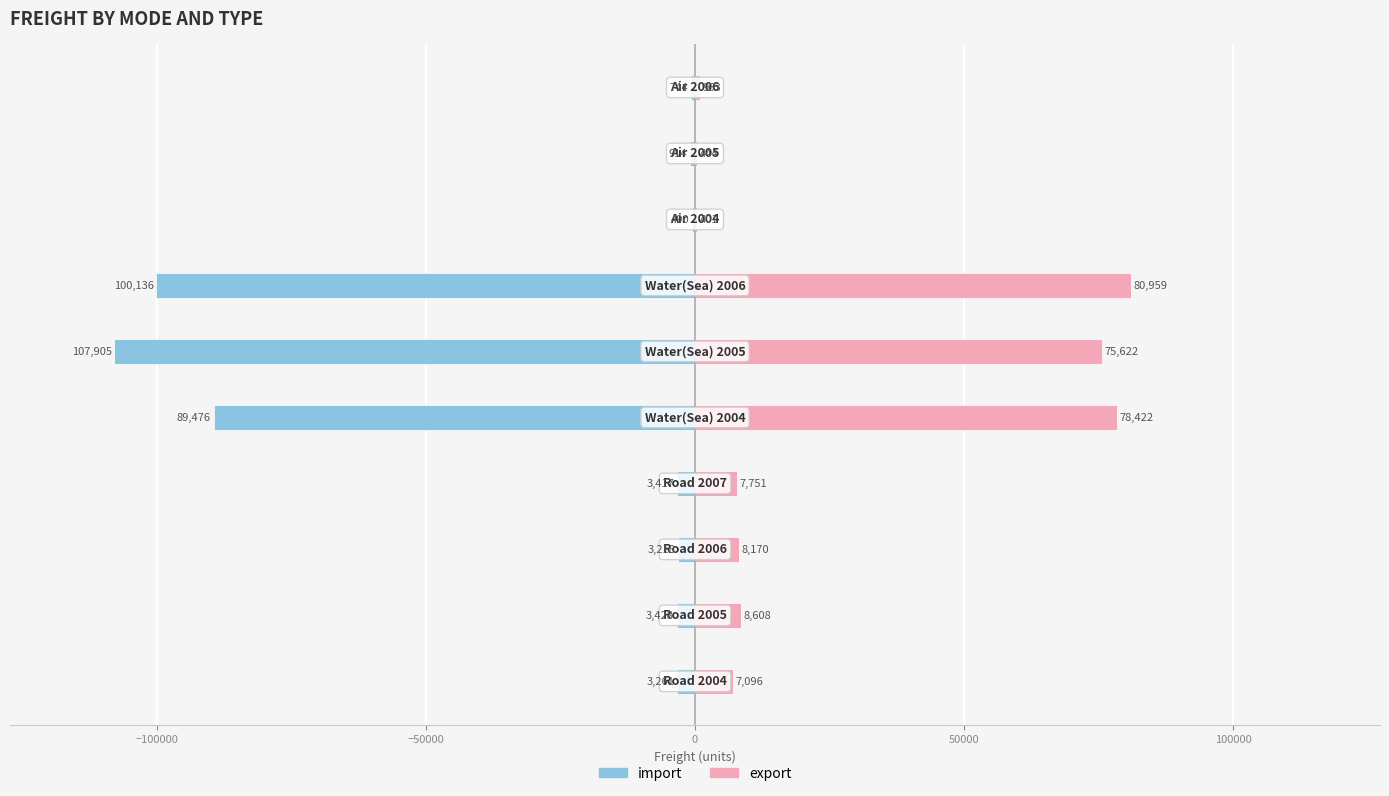

Which series has the largest total across all categories?

export